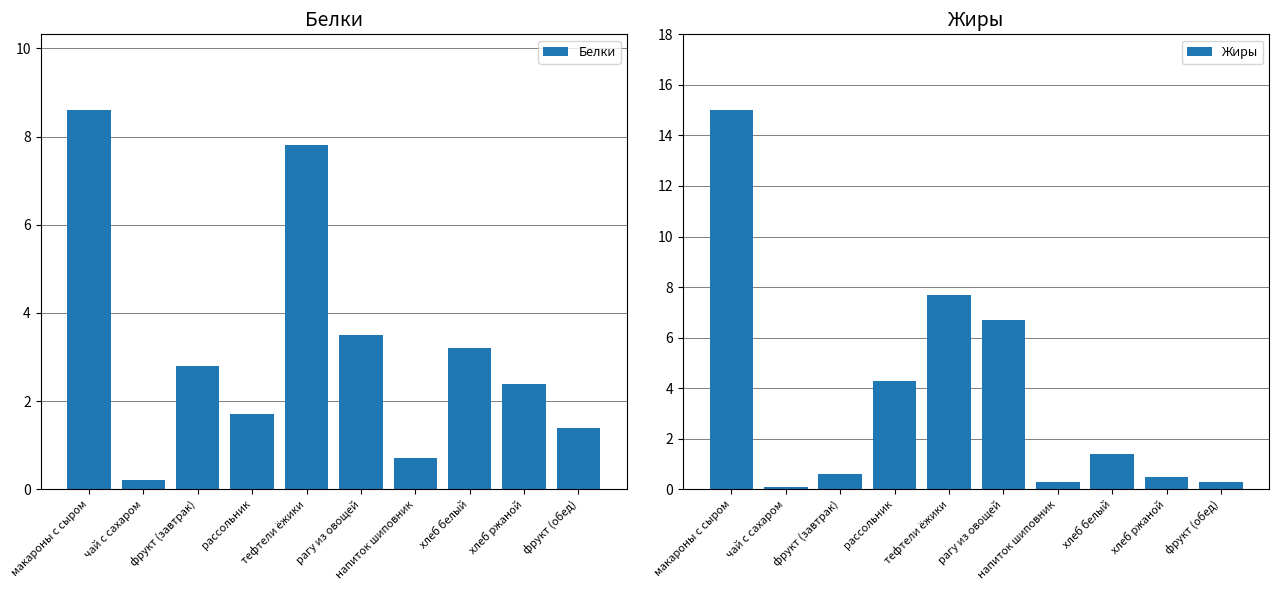

How many values in the Белки series exceed 2?

6